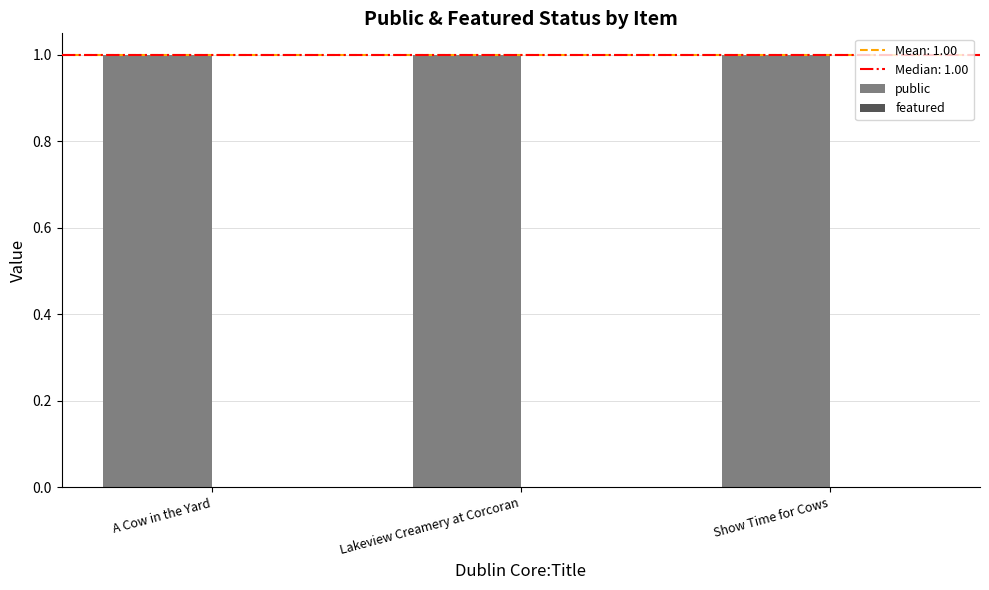

The value of featured at Lakeview Creamery at Corcoran is 0. True or false?

True